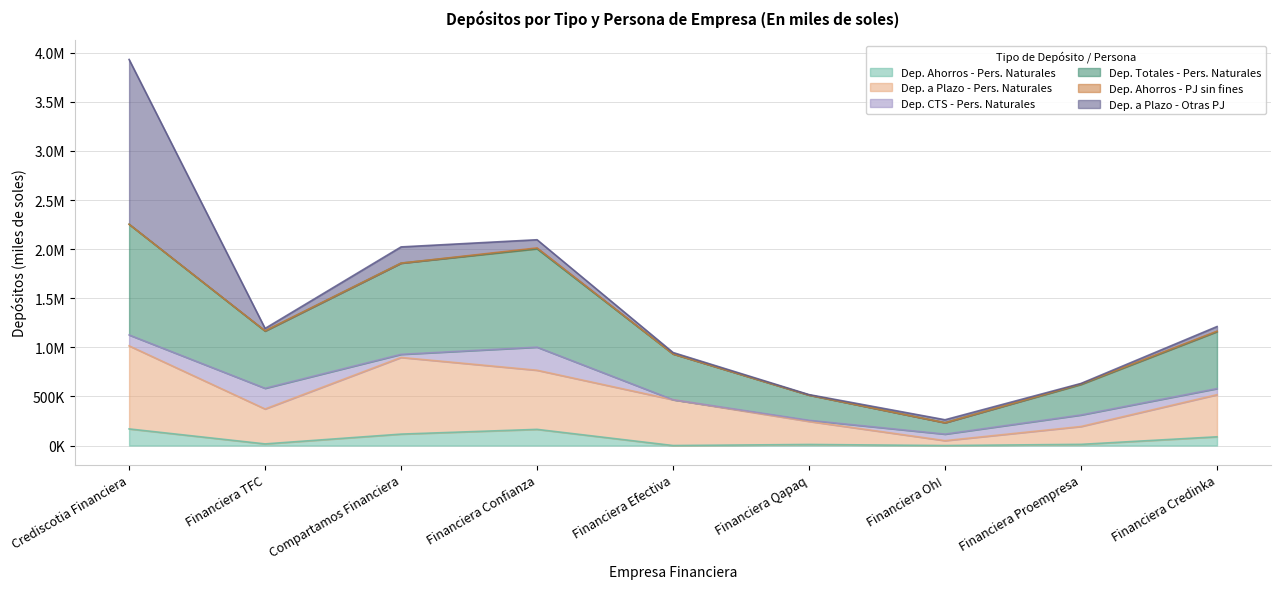

At which category is the sum across all series the highest?

Crediscotia Financiera